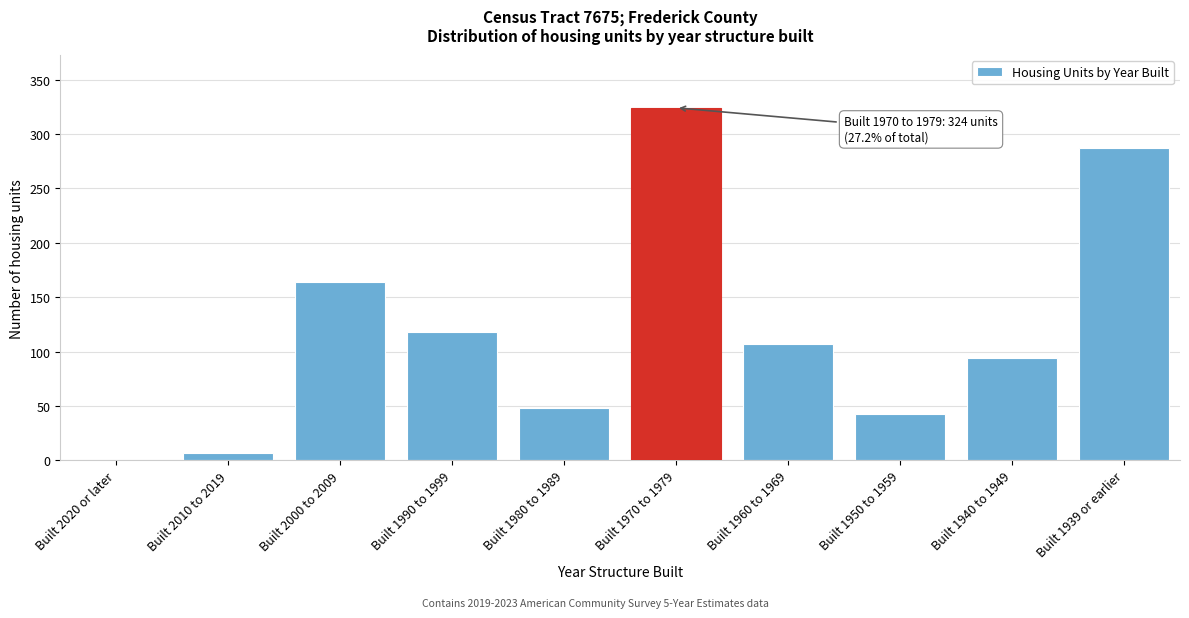

Reading left to right, extract all data points from this chart.

Built 2020 or later=0	Built 2010 to 2019=7	Built 2000 to 2009=164	Built 1990 to 1999=118	Built 1980 to 1989=48	Built 1970 to 1979=324	Built 1960 to 1969=107	Built 1950 to 1959=43	Built 1940 to 1949=94	Built 1939 or earlier=287